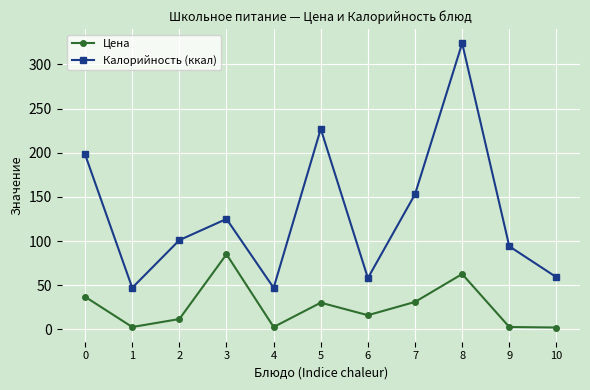

How many distinct data groups are displayed?

2